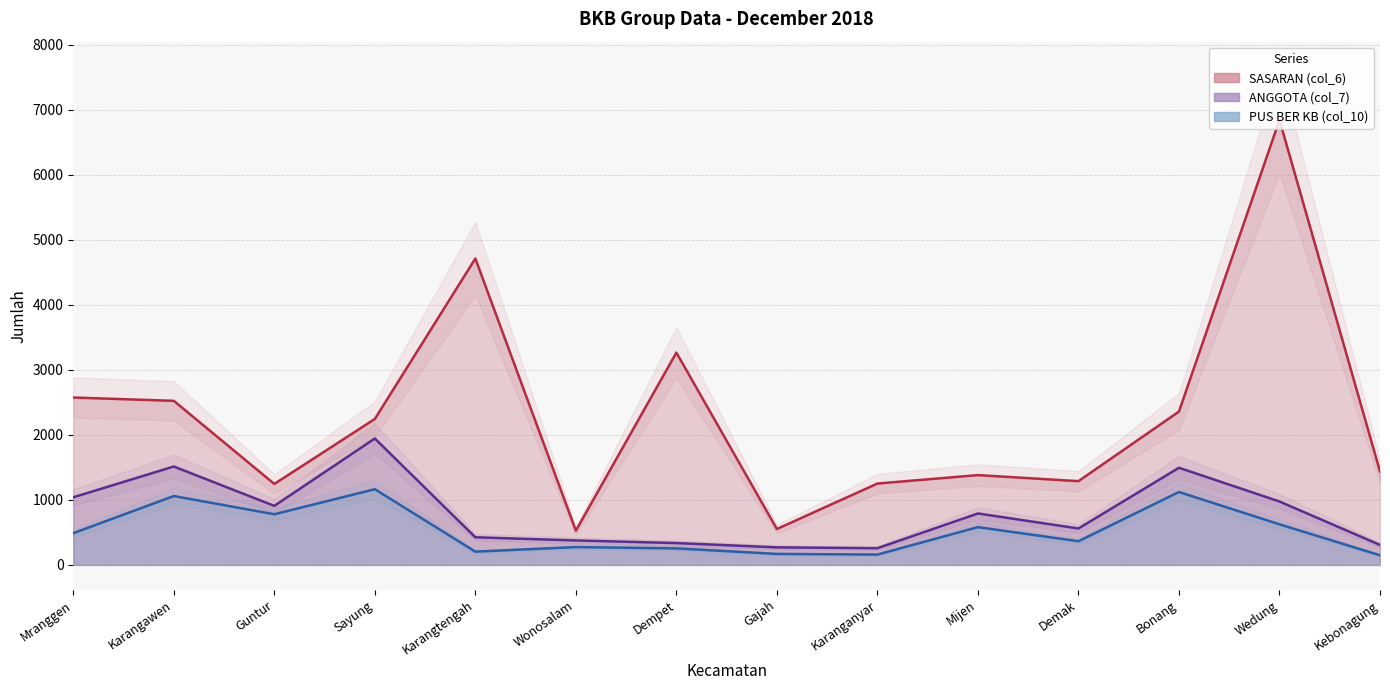

At which category is the sum across all series the highest?

Wedung